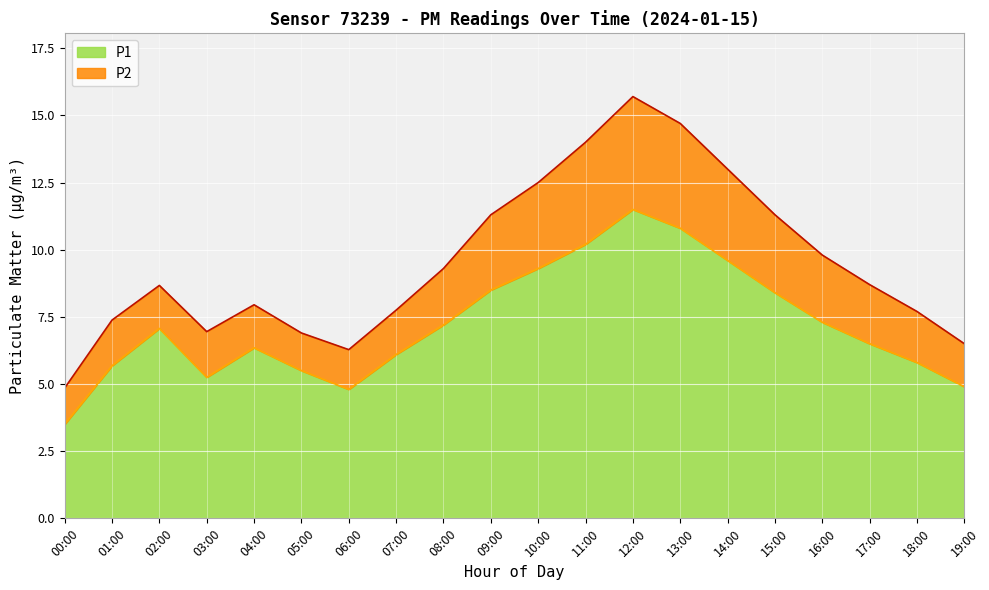

Is it true that the value at 05:00 is 9.8?

False